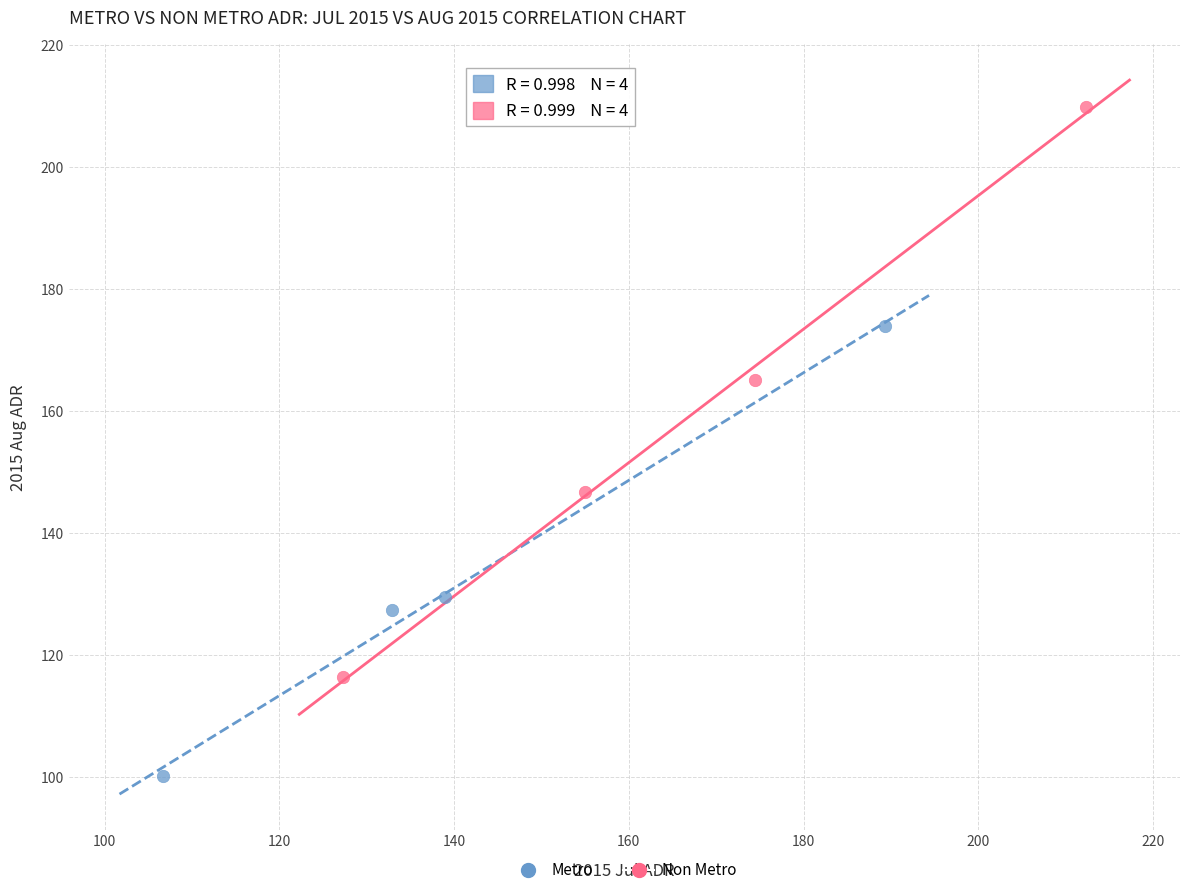

What are all the series names shown in the legend?

Metro, Non Metro